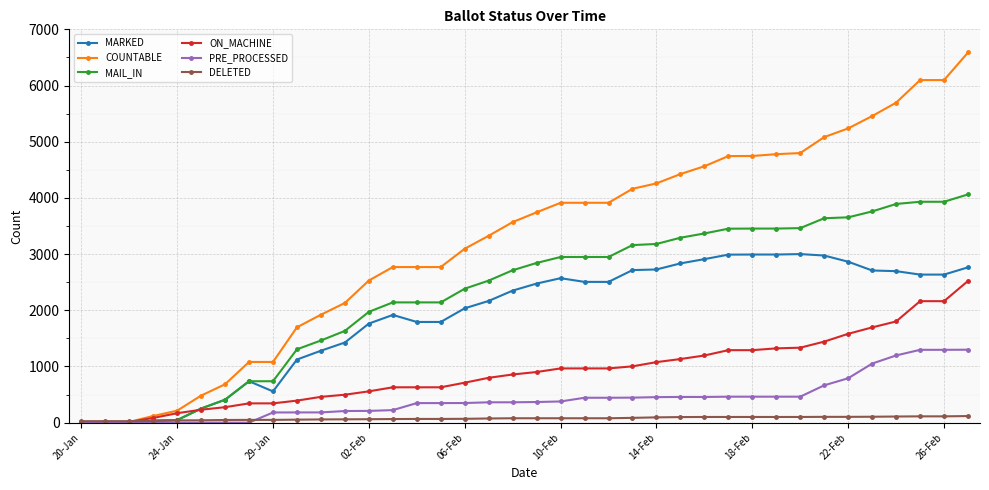

Count the number of data series in this chart.

6